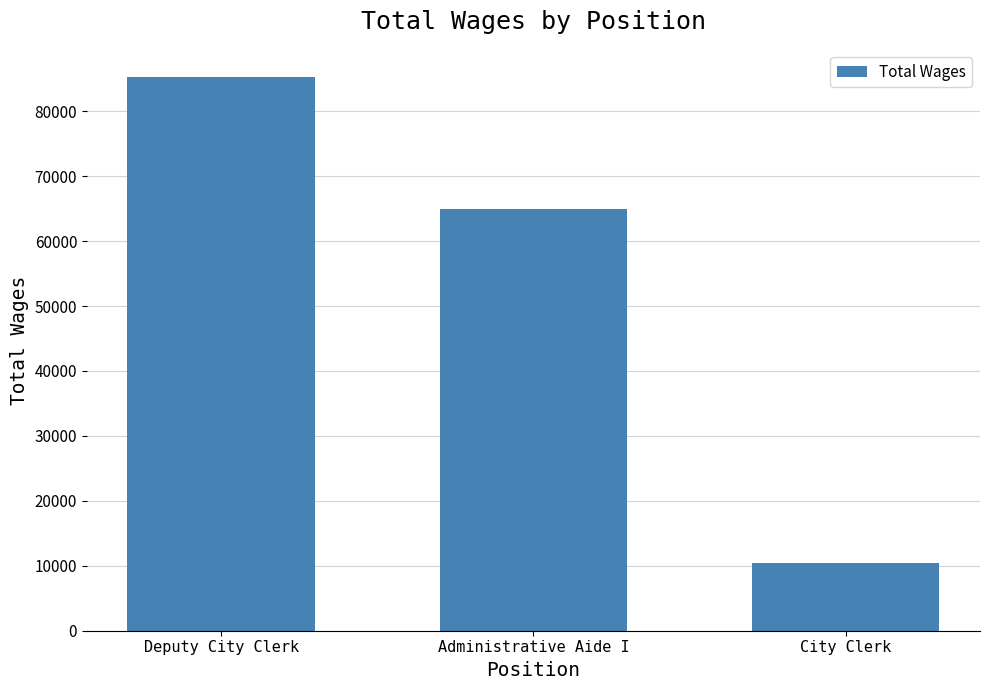

True or false: the data shows 10415 at City Clerk.

True